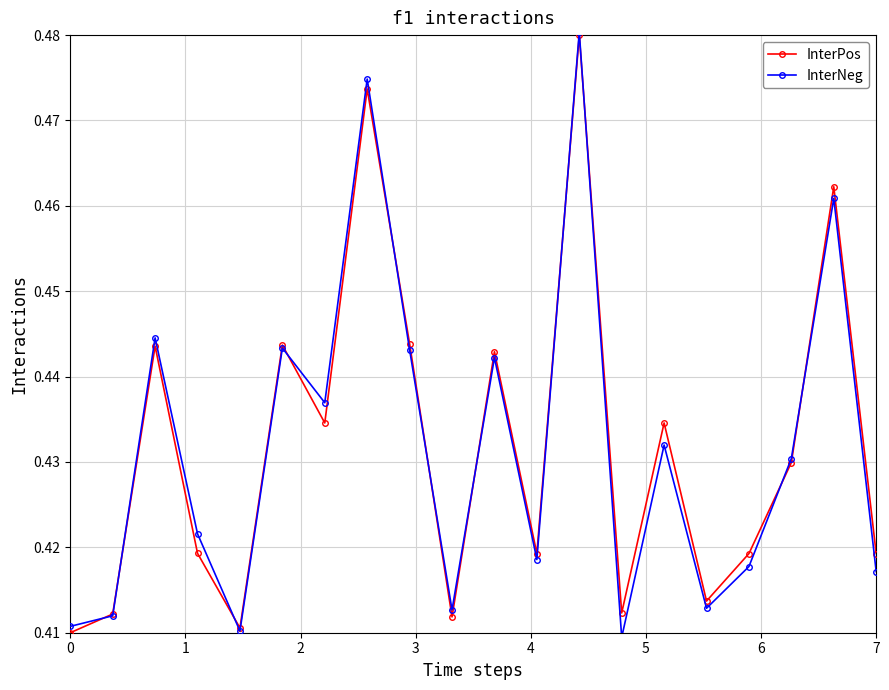

How many InterPos values are between 0 and 1?

20